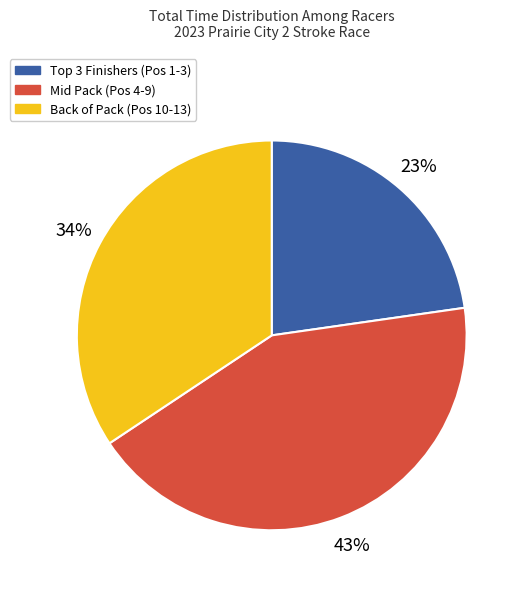

What percentage is the Back of Pack (Pos 10-13) slice, to the nearest percent?

34%